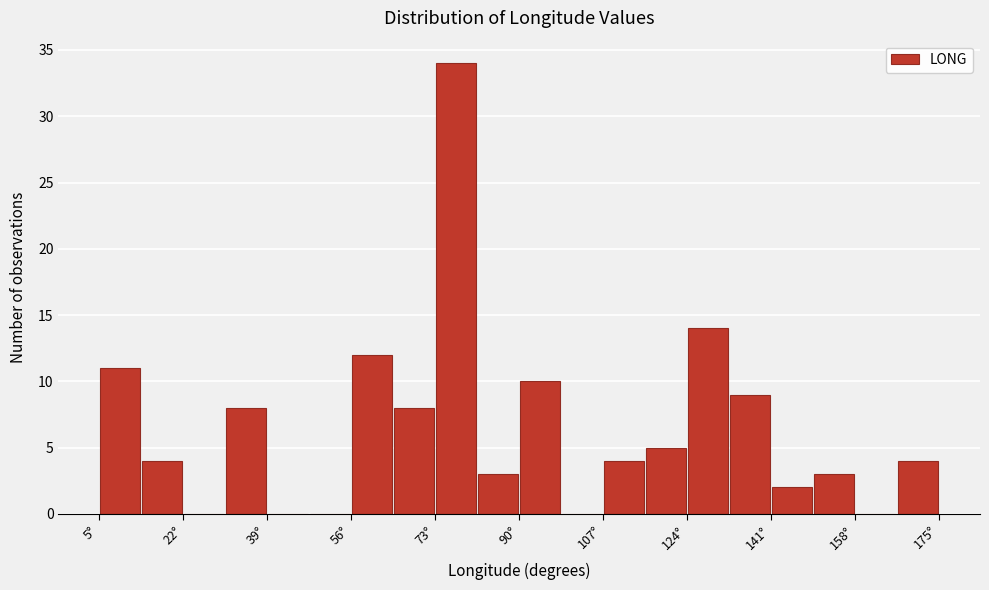

Reading left to right, transcribe this chart: for each bar, give the range it covers on the x-axis and its height. Neither the bar edges nor the heights are printed on the chart, so give them approximately, as read against the axes.

6 to 14: 11
14 to 22: 4
22 to 30: 0
30 to 40: 8
40 to 48: 0
48 to 56: 0
56 to 64: 12
64 to 74: 8
74 to 82: 34
82 to 90: 3
90 to 98: 10
98 to 108: 0
108 to 116: 4
116 to 124: 5
124 to 132: 14
132 to 142: 9
142 to 150: 2
150 to 158: 3
158 to 166: 0
166 to 176: 4